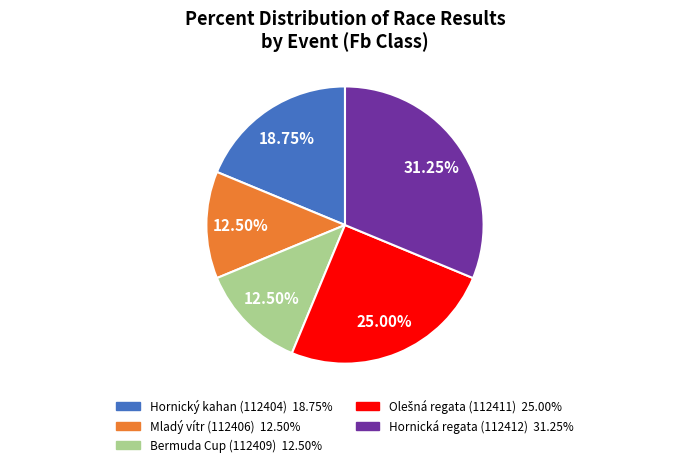

Which has a higher value, Bermuda Cup (112409) or Hornický kahan (112404)?

Hornický kahan (112404)